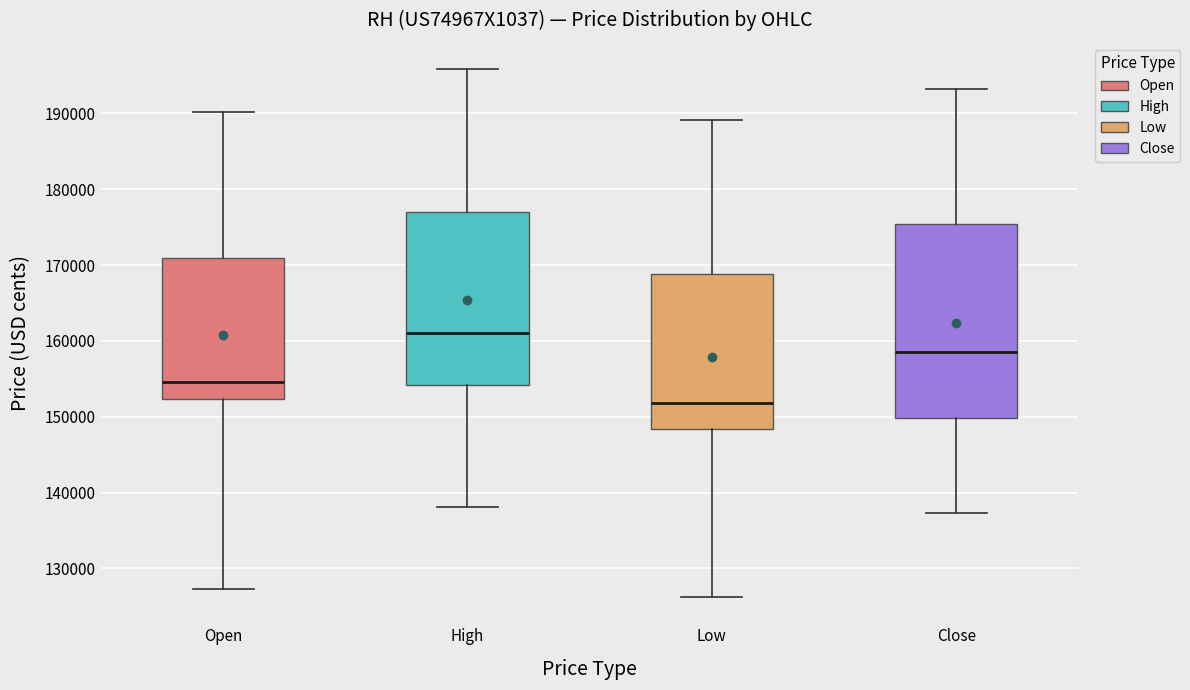

Where is the lower edge of the box for Close on the y-axis? The values are not printed on the chart, so give them approximately, as read against the axis.

150000